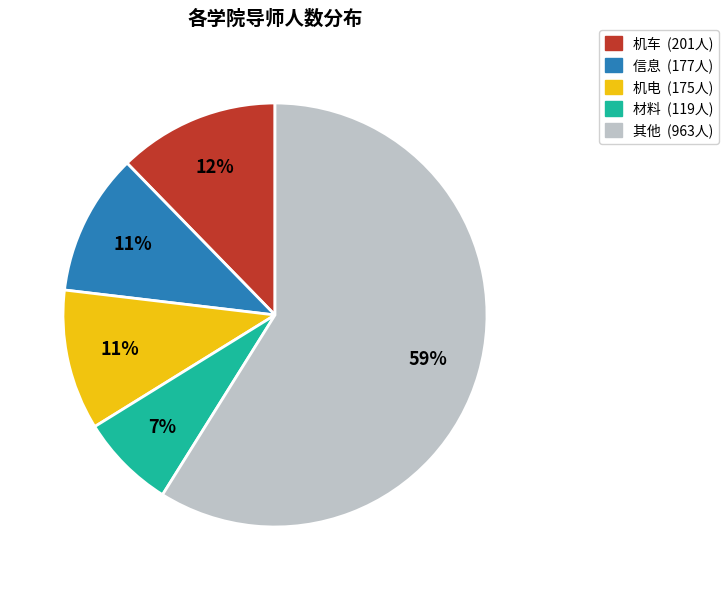

Is there any slice that represents more than half of the pie?

Yes